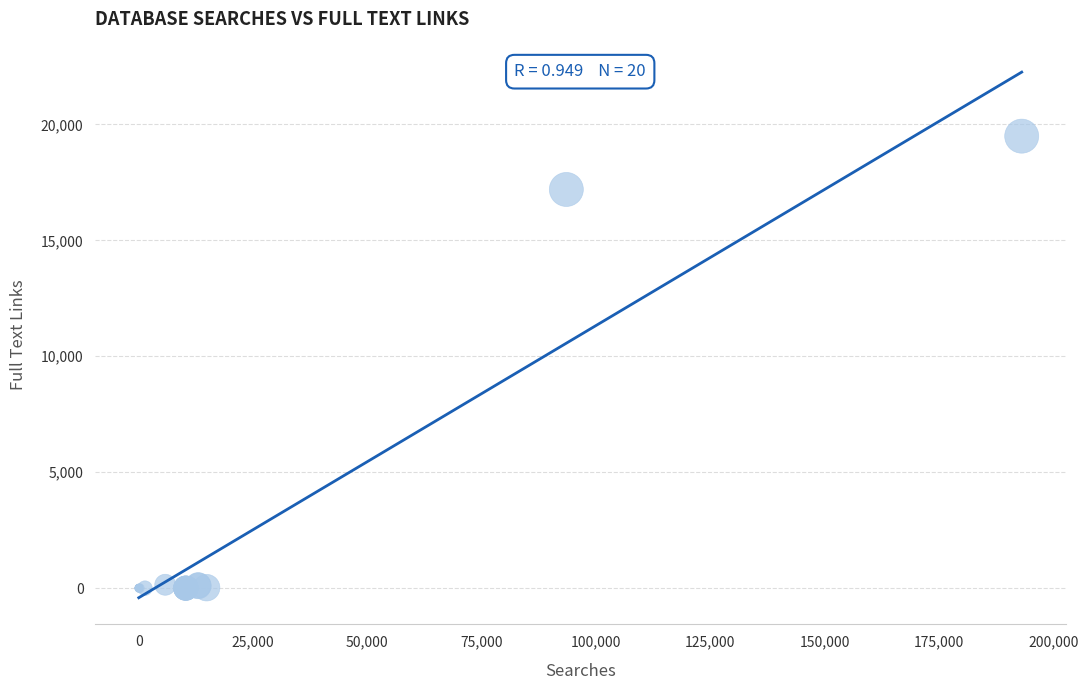

What Y value in the scatter plot is closest to 9746?

17193